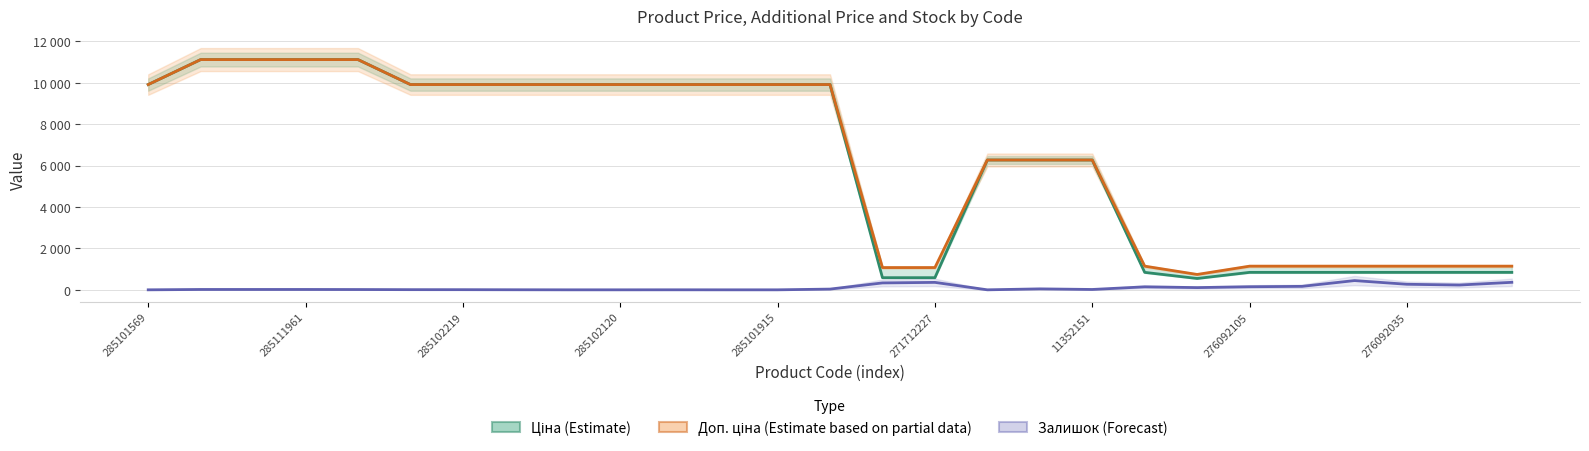

True or false: Ціна (Estimate) and Доп. ціна (Estimate based on partial data) cross at least once.

False